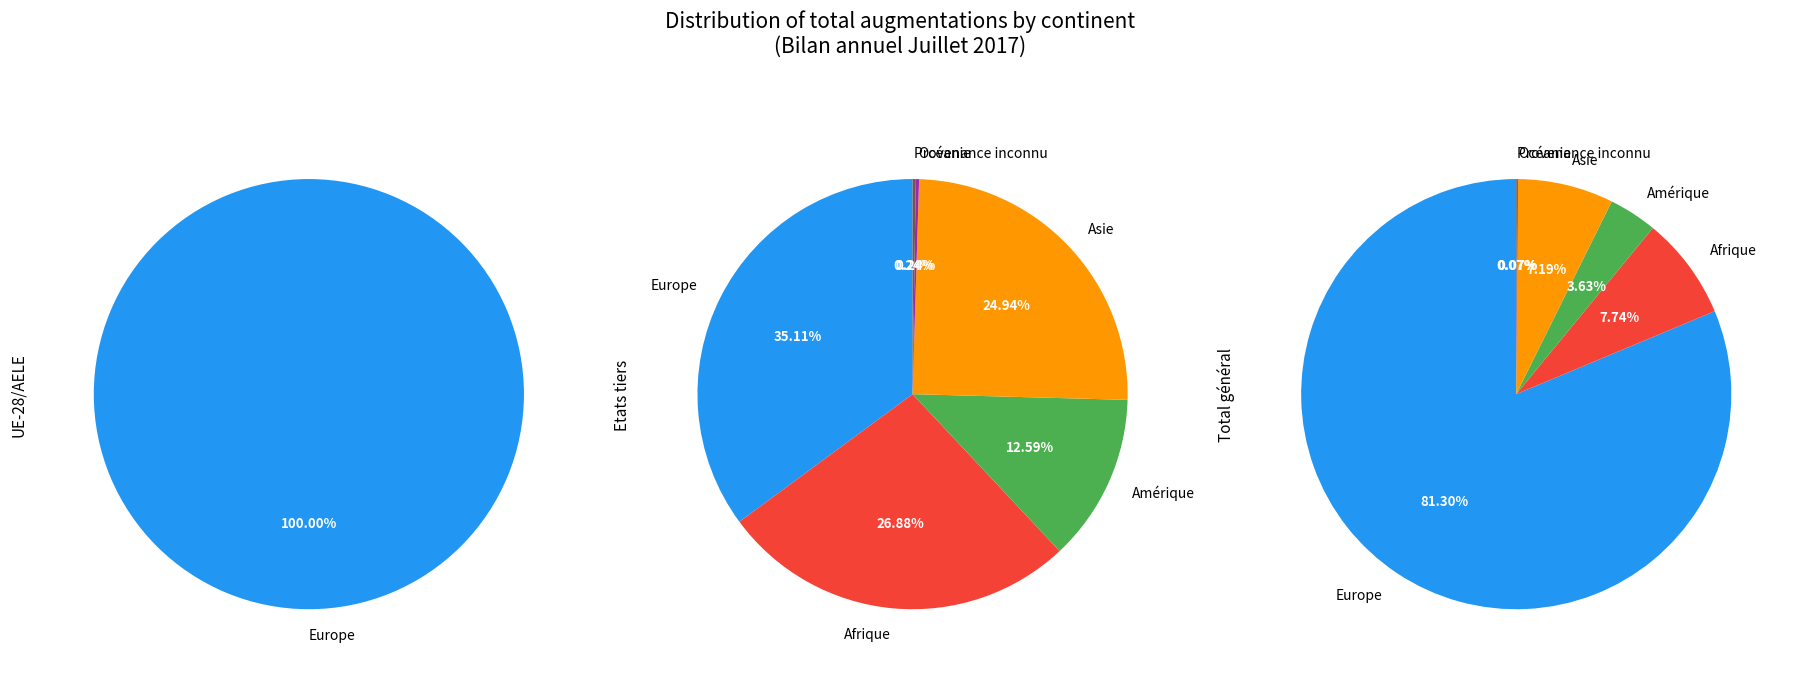

To the nearest percent, what is the combined percentage of Europe and Provenance inconnu?

81%